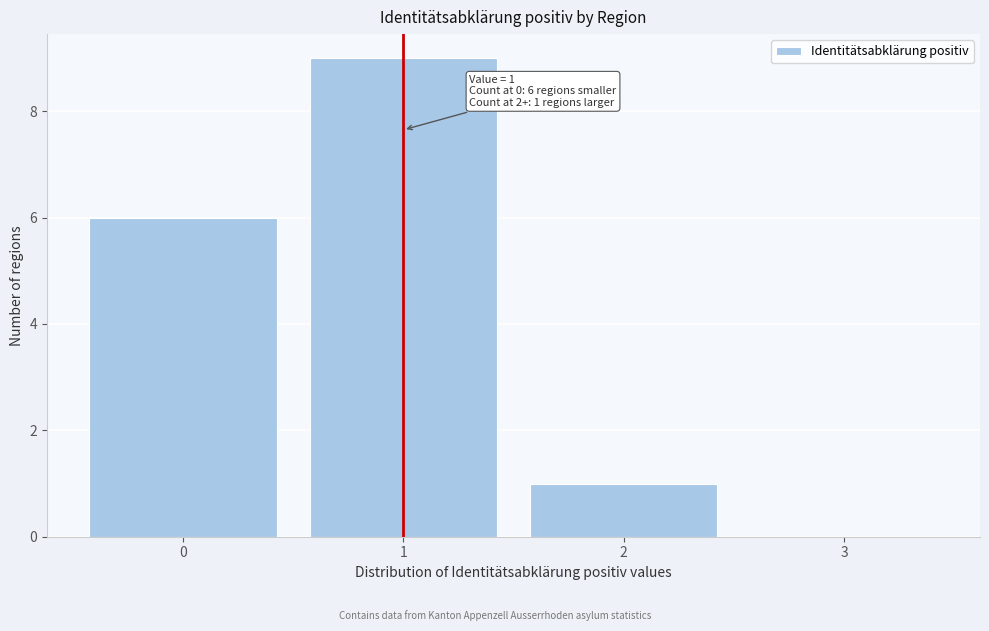

Which range on the x-axis has the tallest bar?

0.5 to 1.5